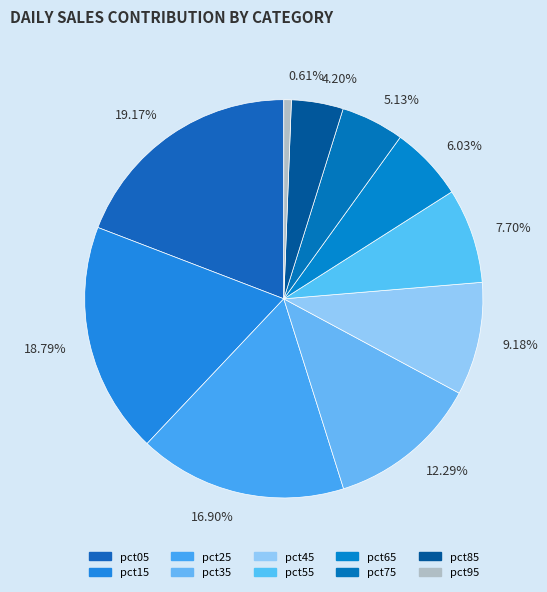

How many slices are in this pie chart?

10